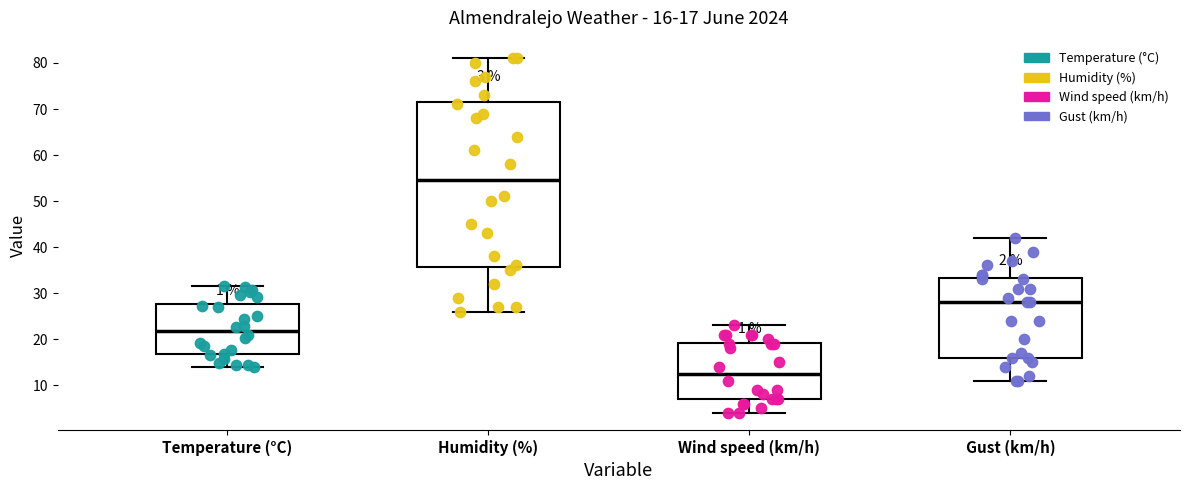

Which box's median line is the lowest?

Wind speed (km/h)